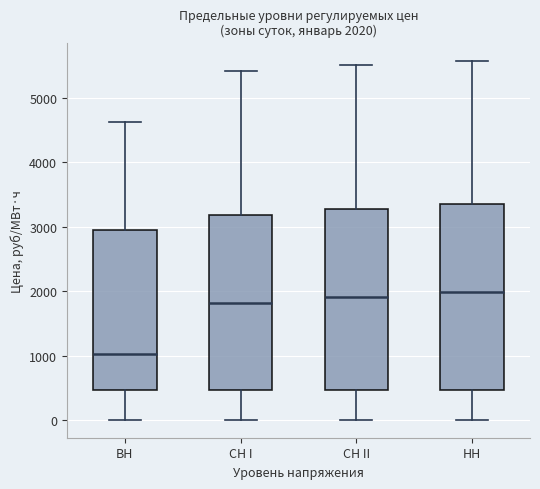

Which box's median line is the lowest?

ВН